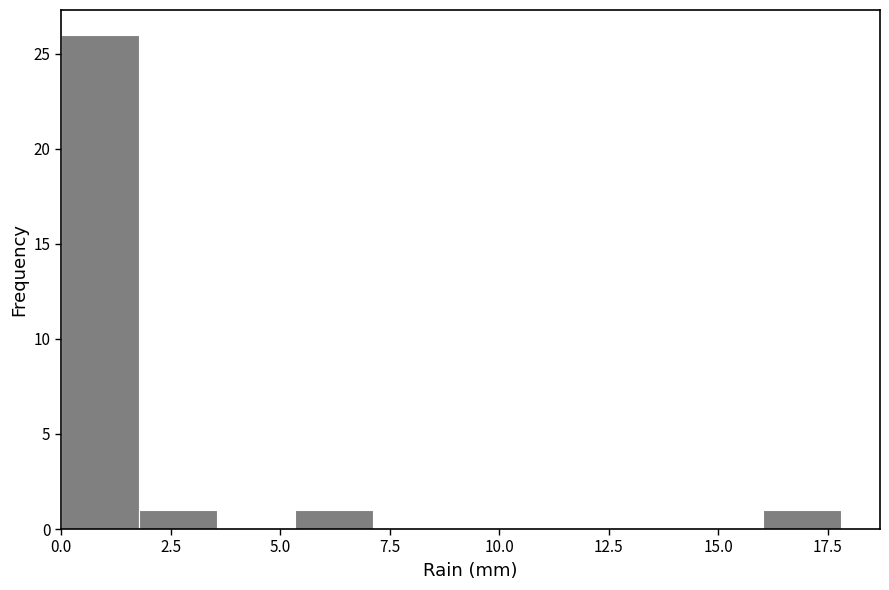

Around what value on the x-axis is the tallest bar? Give the approximate position of its centre, as read against the axis.

1.0